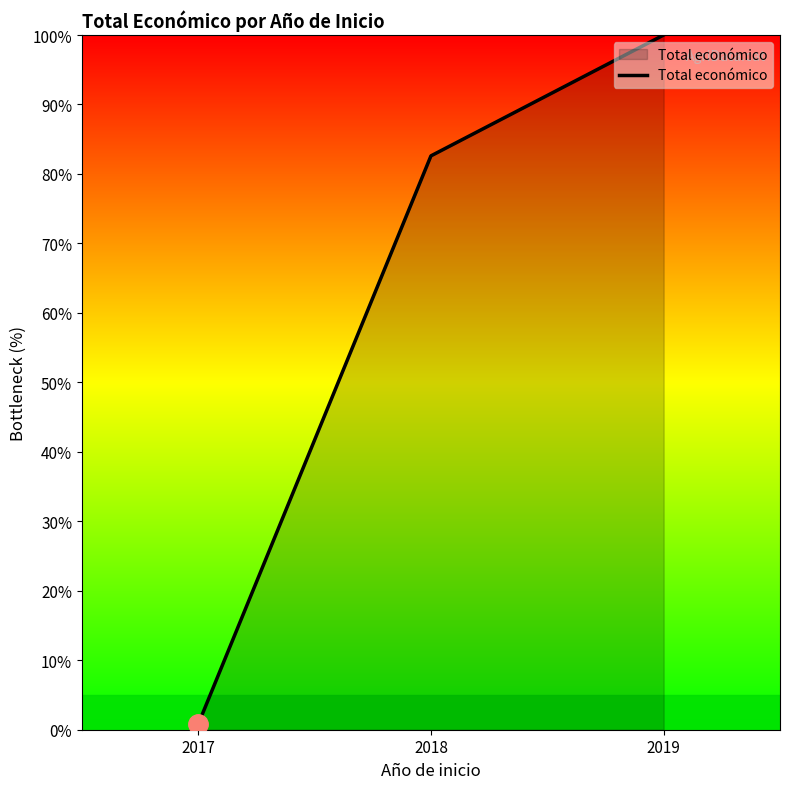

True or false: the data shows 82.6 at 2018.

True